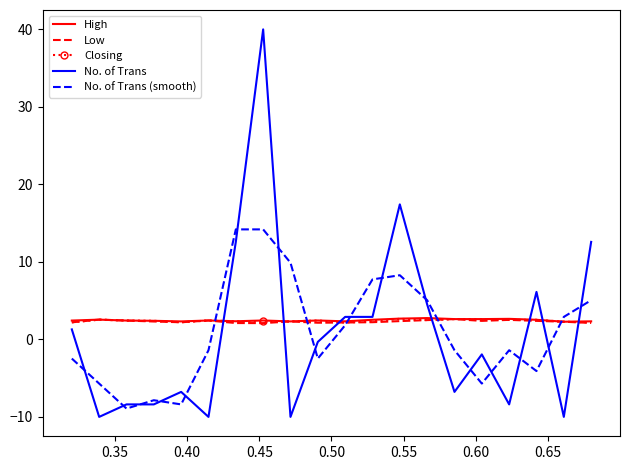

How many categories are shown in the chart?

20